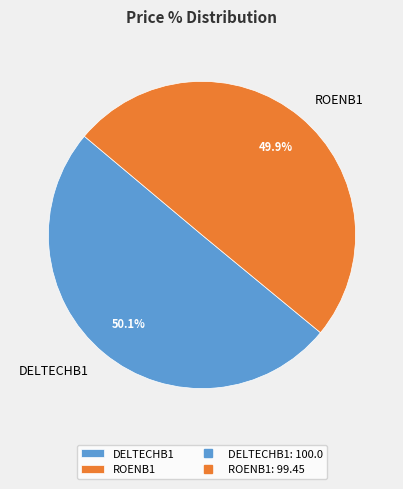

To the nearest percent, what portion does DELTECHB1 represent?

50%